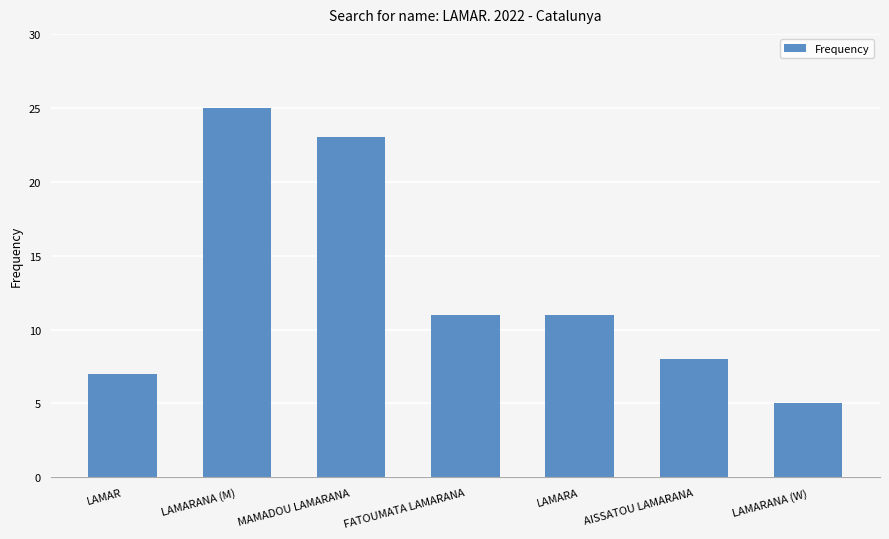

Which has a higher value, LAMARANA (W) or FATOUMATA LAMARANA?

FATOUMATA LAMARANA